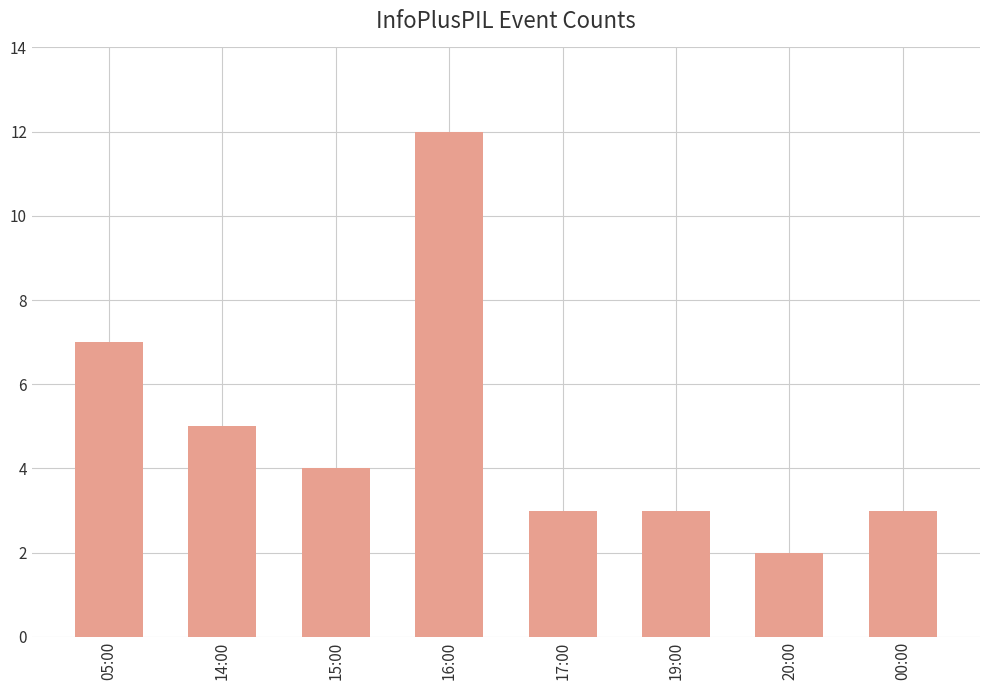

The chart shows a value of 10 at 05:00. True or false?

False